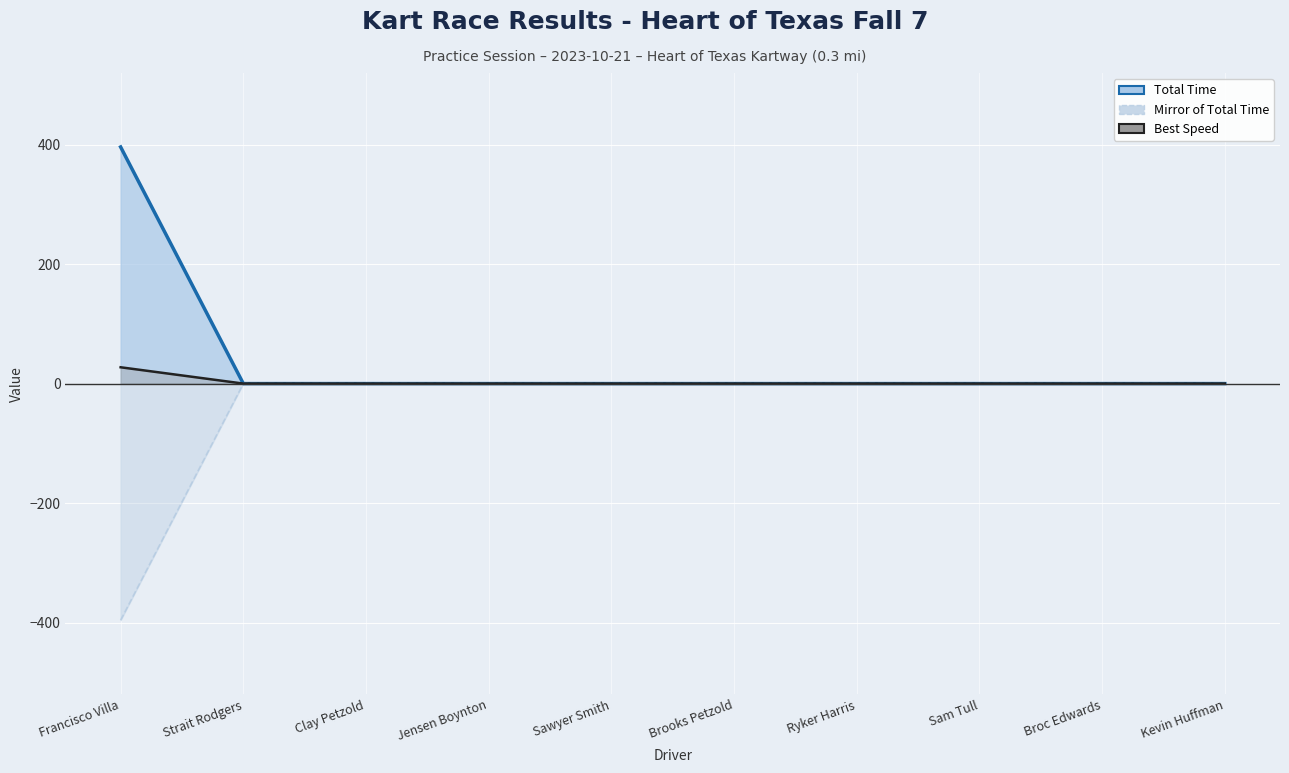

What position from the left is Strait Rodgers?

2